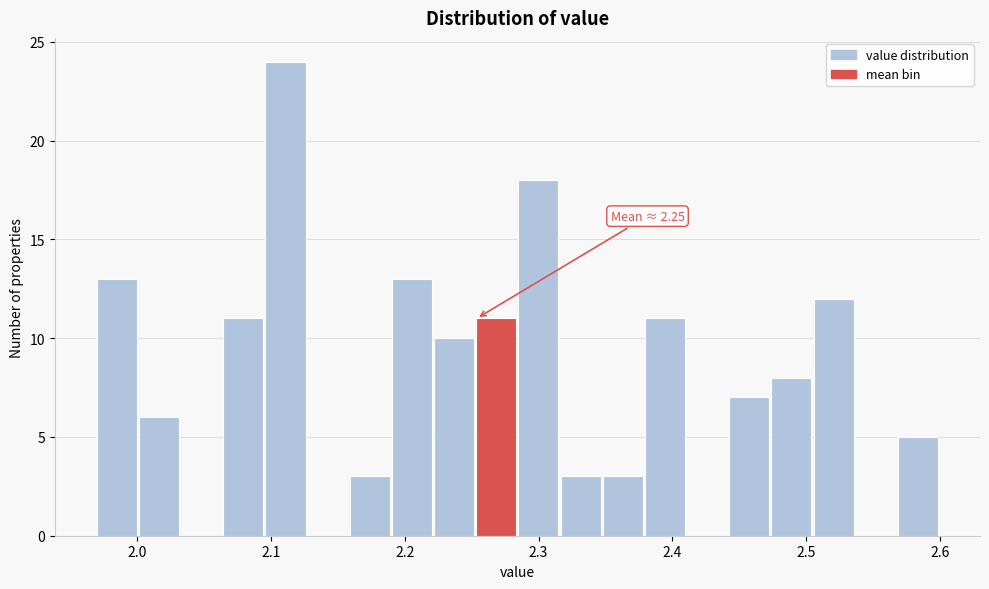

Around what value on the x-axis is the tallest bar? Give the approximate position of its centre, as read against the axis.

2.11